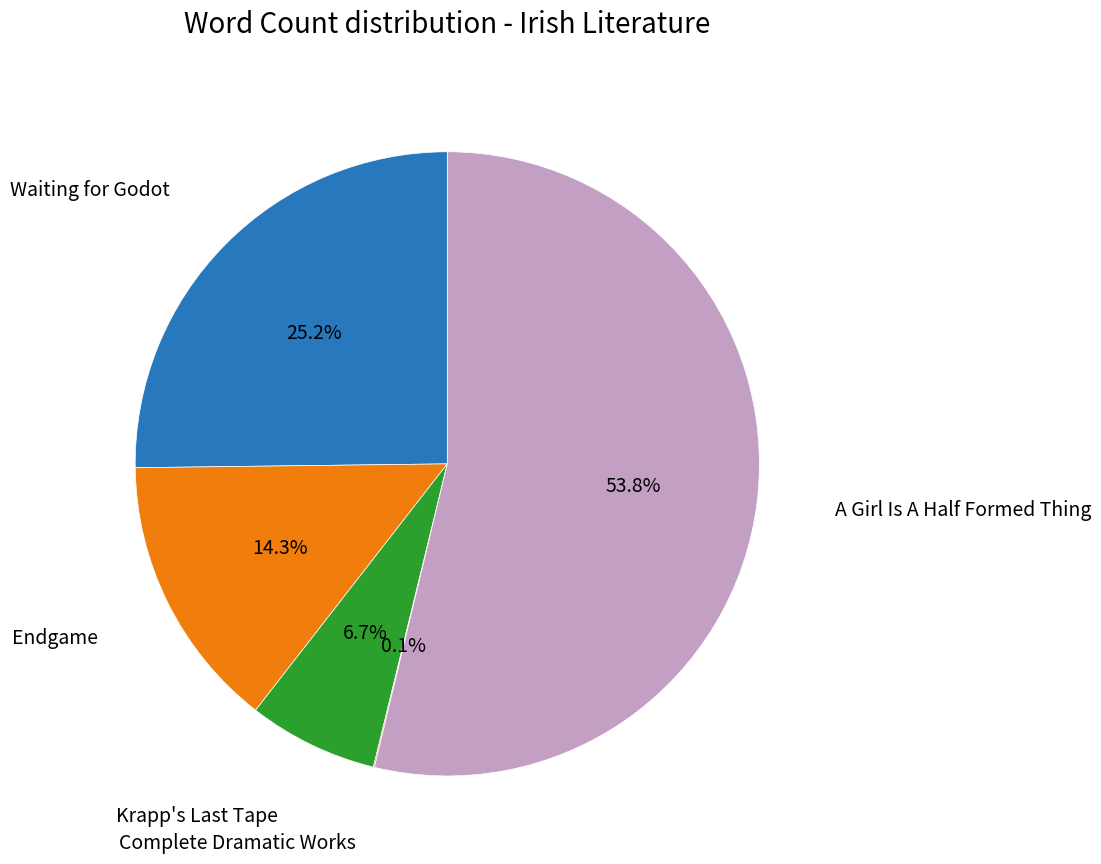

To the nearest percent, what is the difference between the largest and smallest slice percentages?

54%